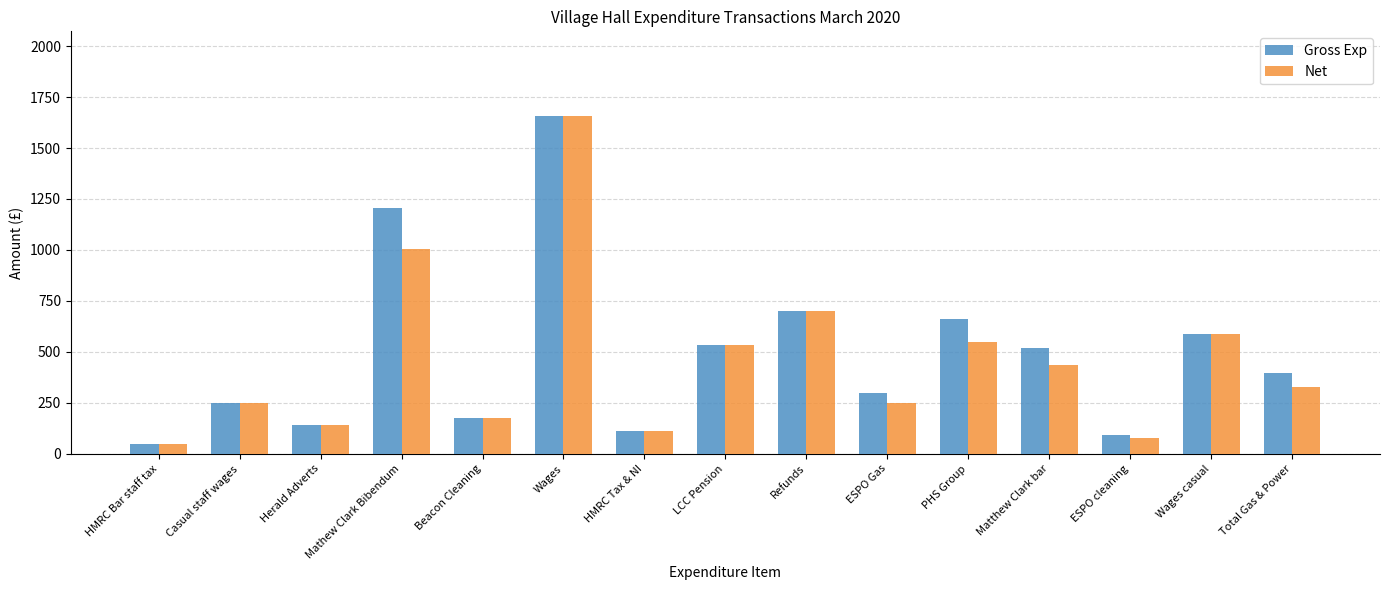

At which label does Gross Exp first exceed 395?

Mathew Clark Bibendum